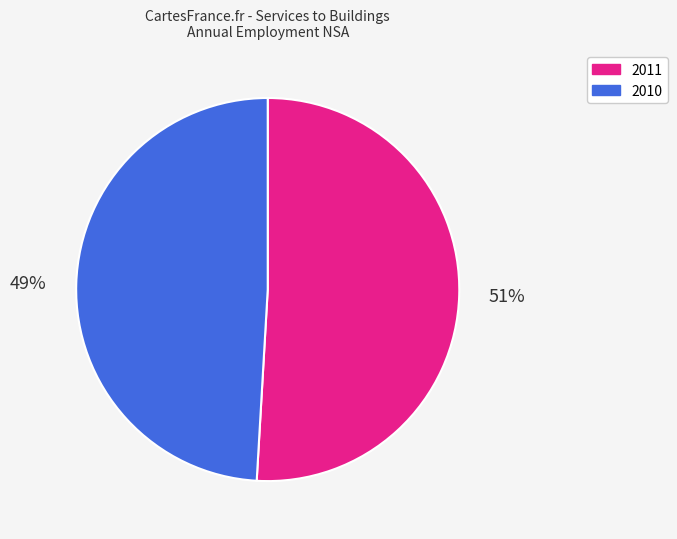

To the nearest percent, what is the average slice percentage?

50%